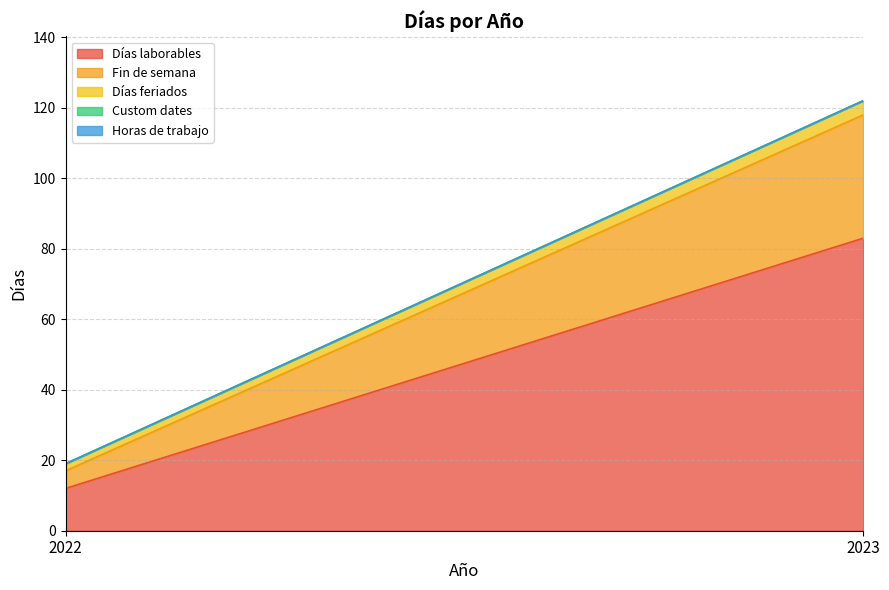

What is the difference between the highest and lowest values at 2023?

83